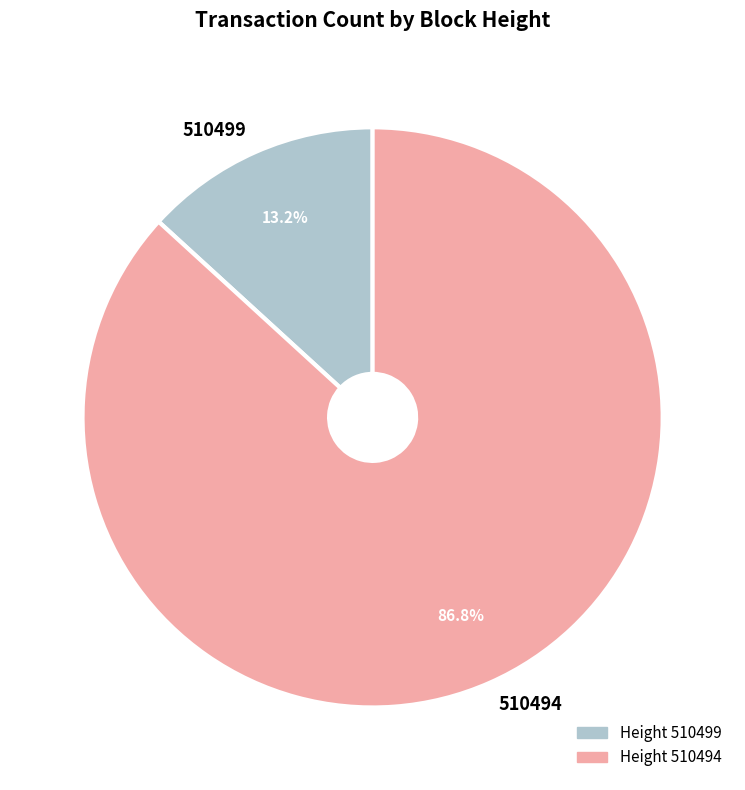

Does any single category account for the majority?

Yes